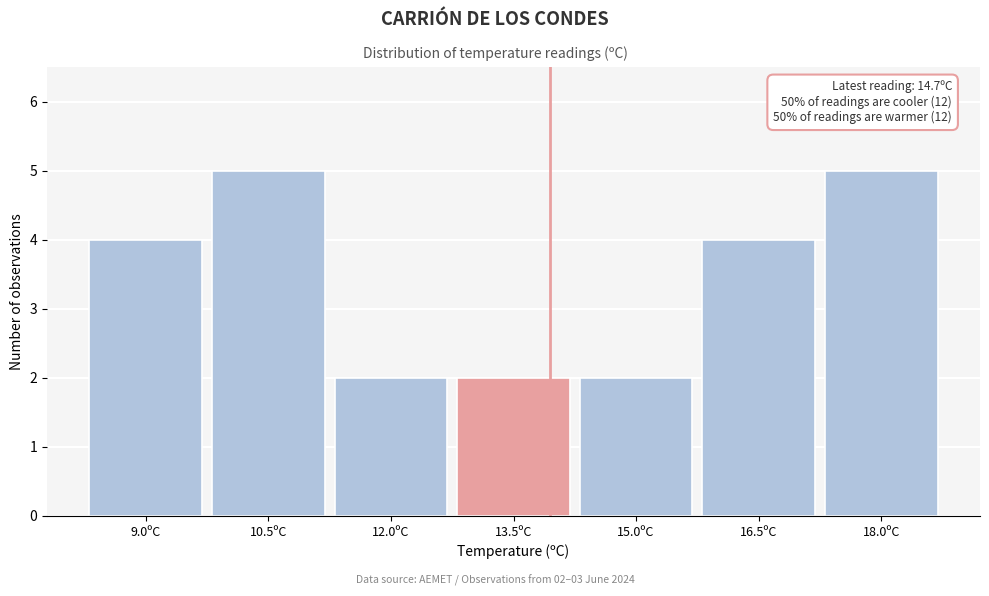

Reading left to right, transcribe all the data shown in this chart.

9.0ºC=4	10.5ºC=5	12.0ºC=2	13.5ºC=2	15.0ºC=2	16.5ºC=4	18.0ºC=5